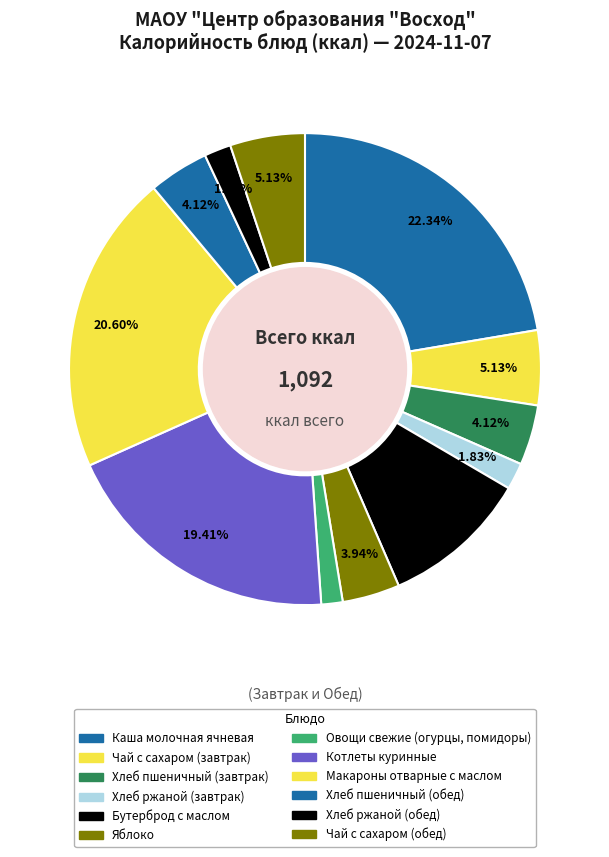

Which slice is the smallest?

Овощи свежие (огурцы, помидоры)